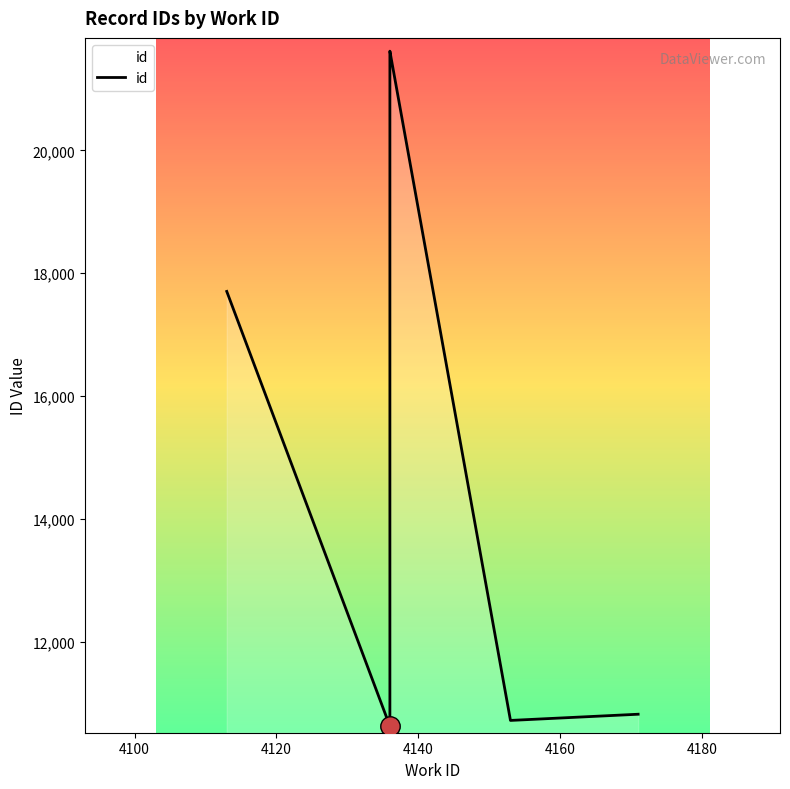

How many interior local valleys (lower than both neighbors) does the data have?

2